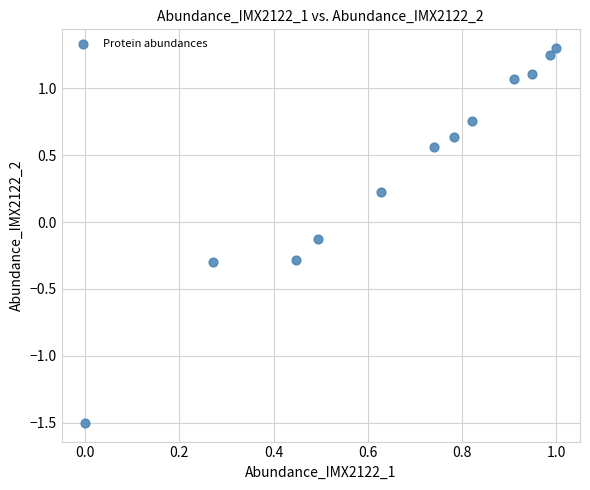

What is the range of X values (max minus min)?

1.0